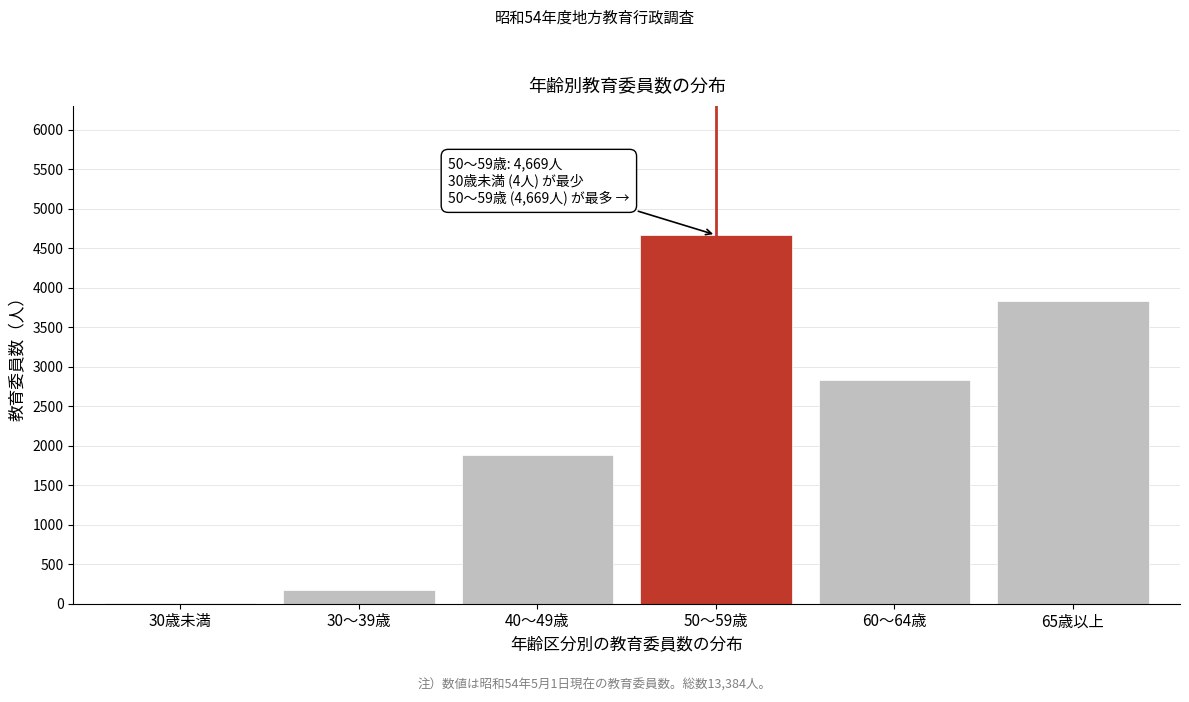

Reading left to right, extract all data points from this chart.

30歳未満=4	30～39歳=169	40～49歳=1879	50～59歳=4669	60～64歳=2830	65歳以上=3833